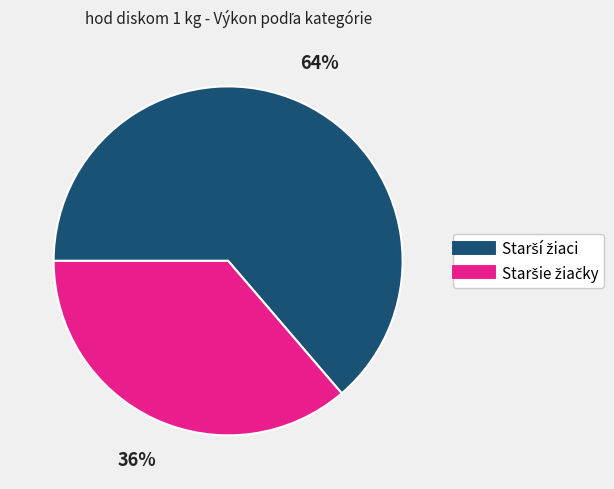

Does any single category account for the majority?

Yes